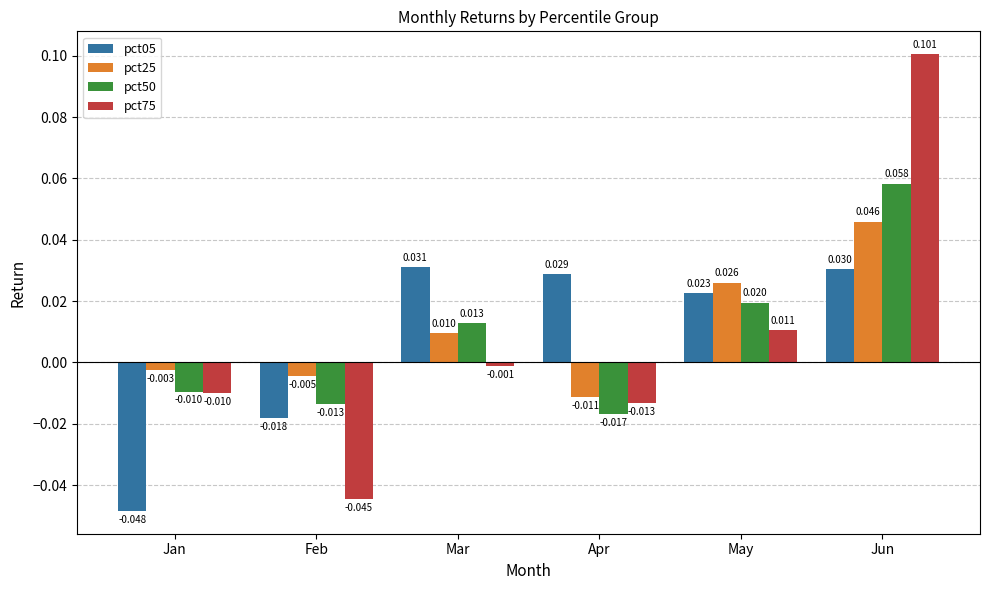

Count the number of data series in this chart.

4